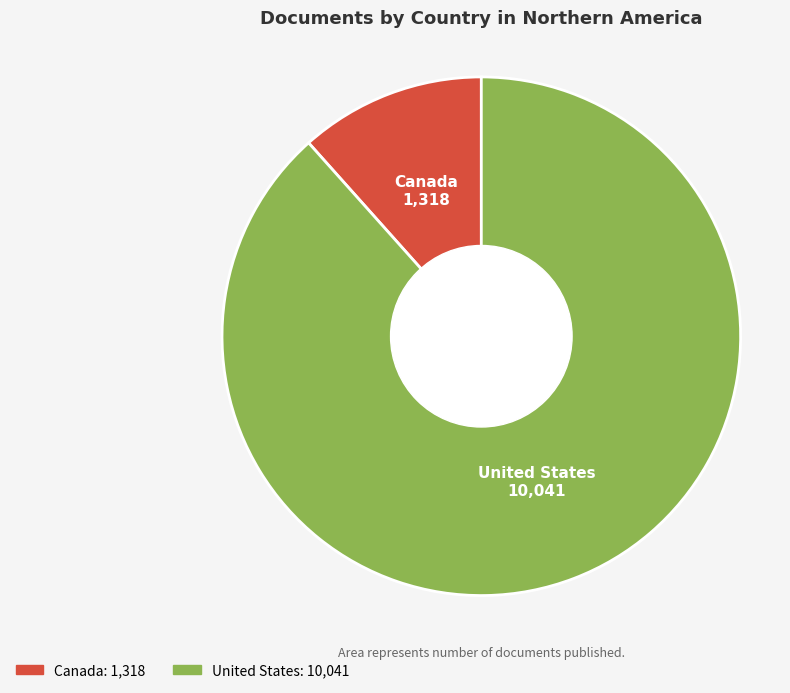

How many segments does this pie chart have?

2